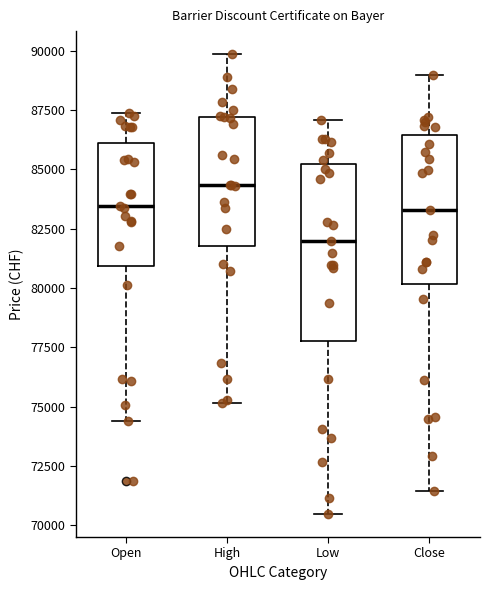

Reading left to right, read every box against the y-axis: the position of its median line, the range the box covers, and the ends of its whiskers. The values are not printed on the chart, so give them approximately, as read against the axis.

Open: median 83500, box 81000 to 86000, whiskers 74500 to 87500
High: median 84500, box 82000 to 87000, whiskers 75000 to 90000
Low: median 82000, box 78000 to 85000, whiskers 70500 to 87000
Close: median 83500, box 80000 to 86500, whiskers 71500 to 89000